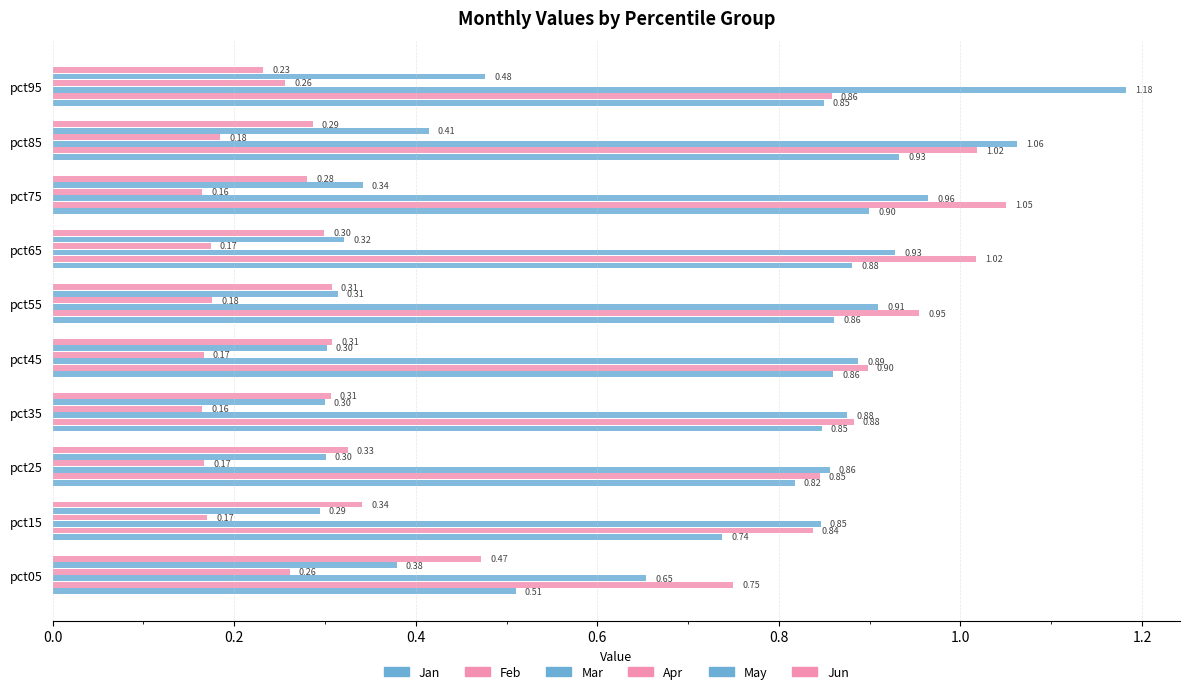

How many categories are shown in the chart?

10